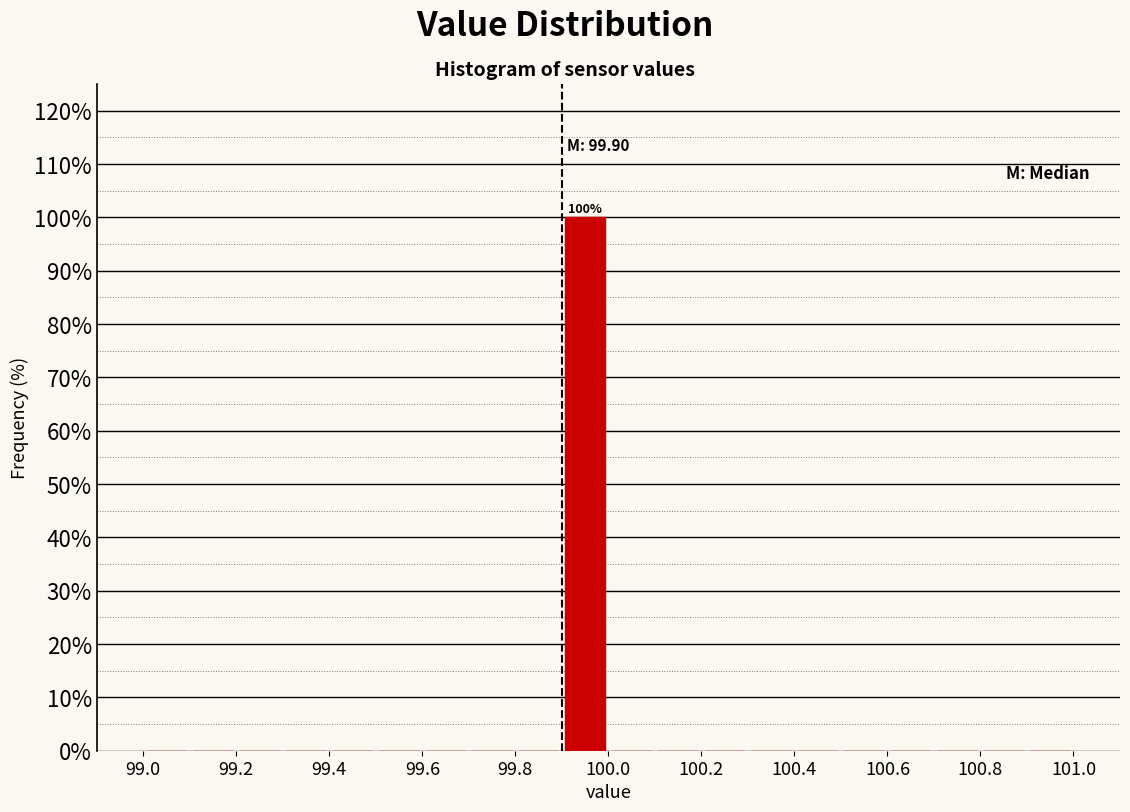

Over which range of the x-axis is the bar tallest?

99.9 to 100.0